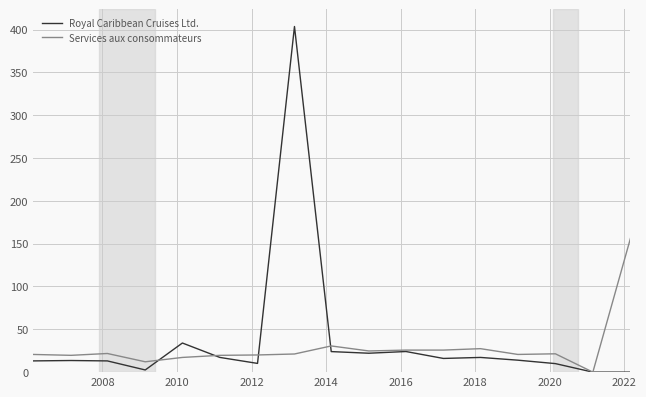

What is the greatest value displayed?

403.5